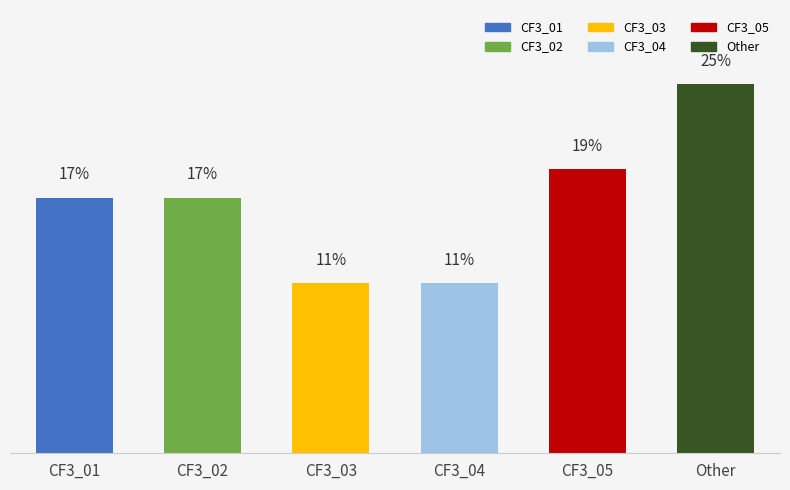

Are the bars horizontal?

No